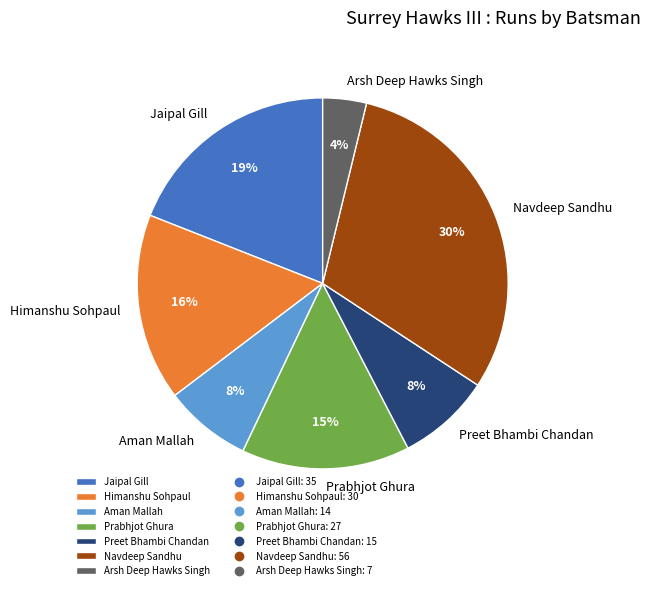

To the nearest percent, what is the difference between the Himanshu Sohpaul and Preet Bhambi Chandan slice percentages?

8%